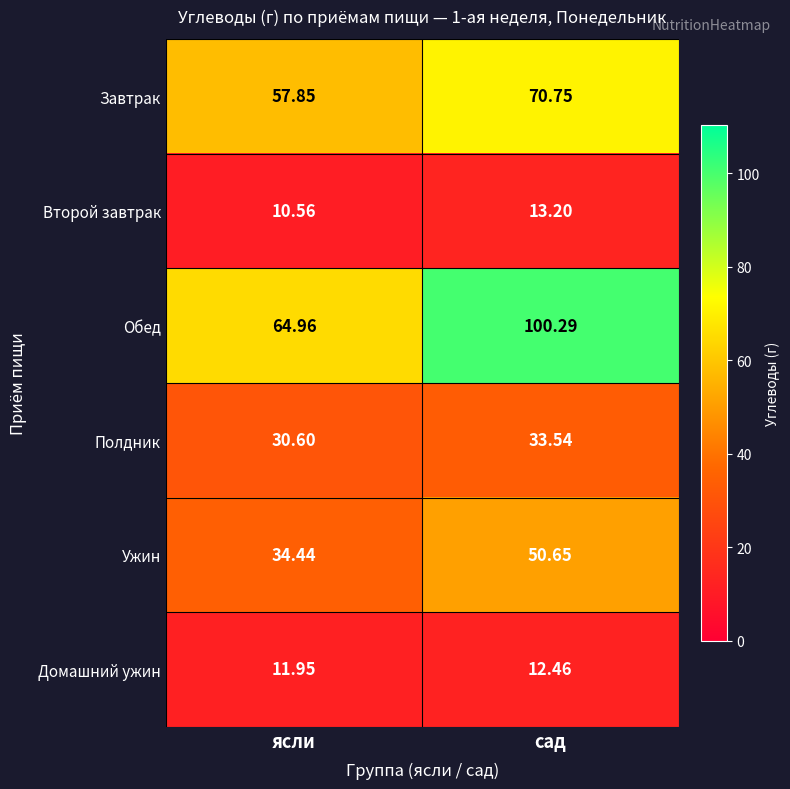

At сад, list the series in order from smallest to largest.

Домашний ужин, Второй завтрак, Полдник, Ужин, Завтрак, Обед